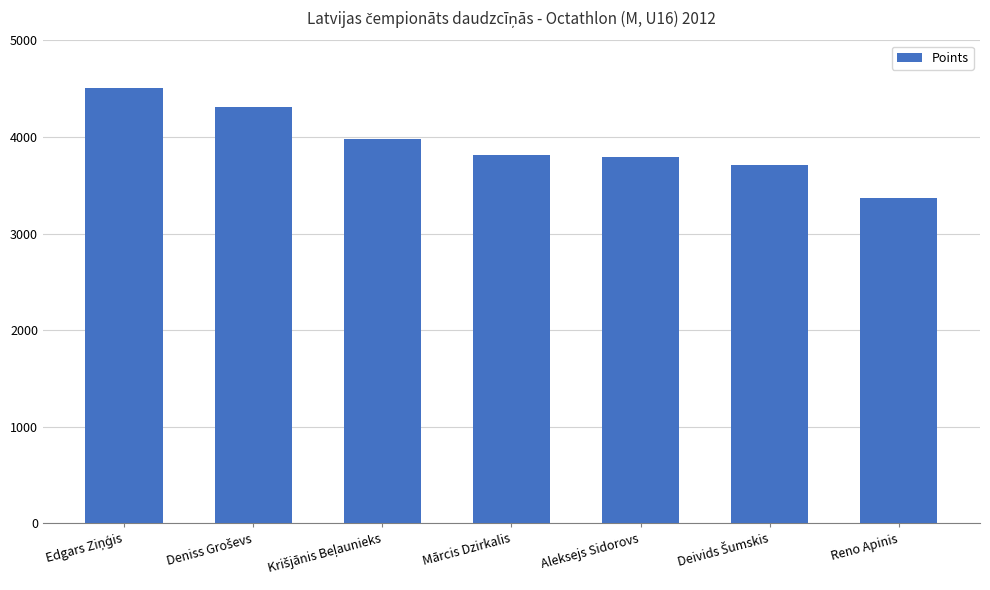

What is the maximum value shown in the chart?

4504